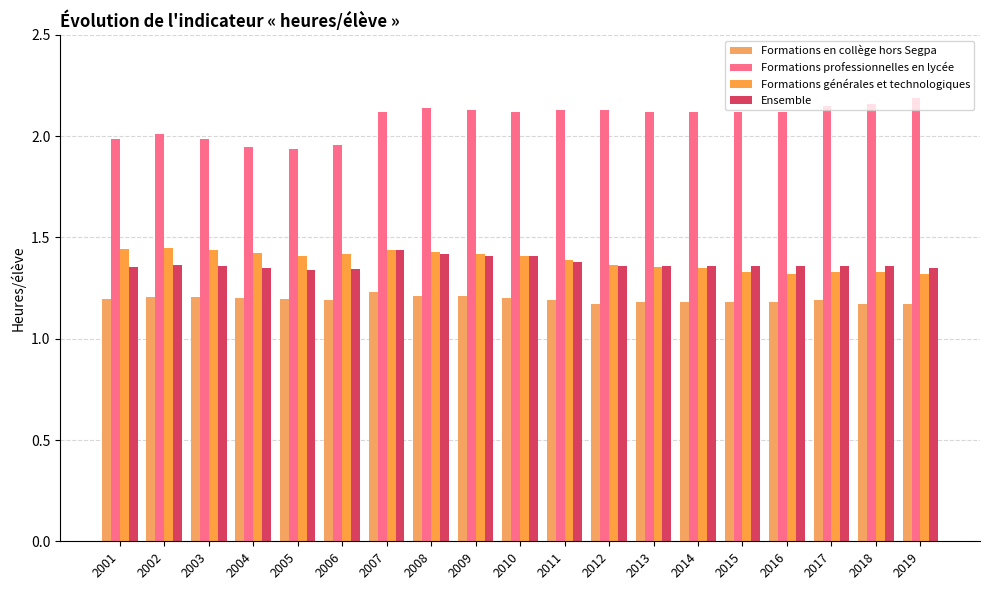

Which series has the widest spread of values?

Formations professionnelles en lycée